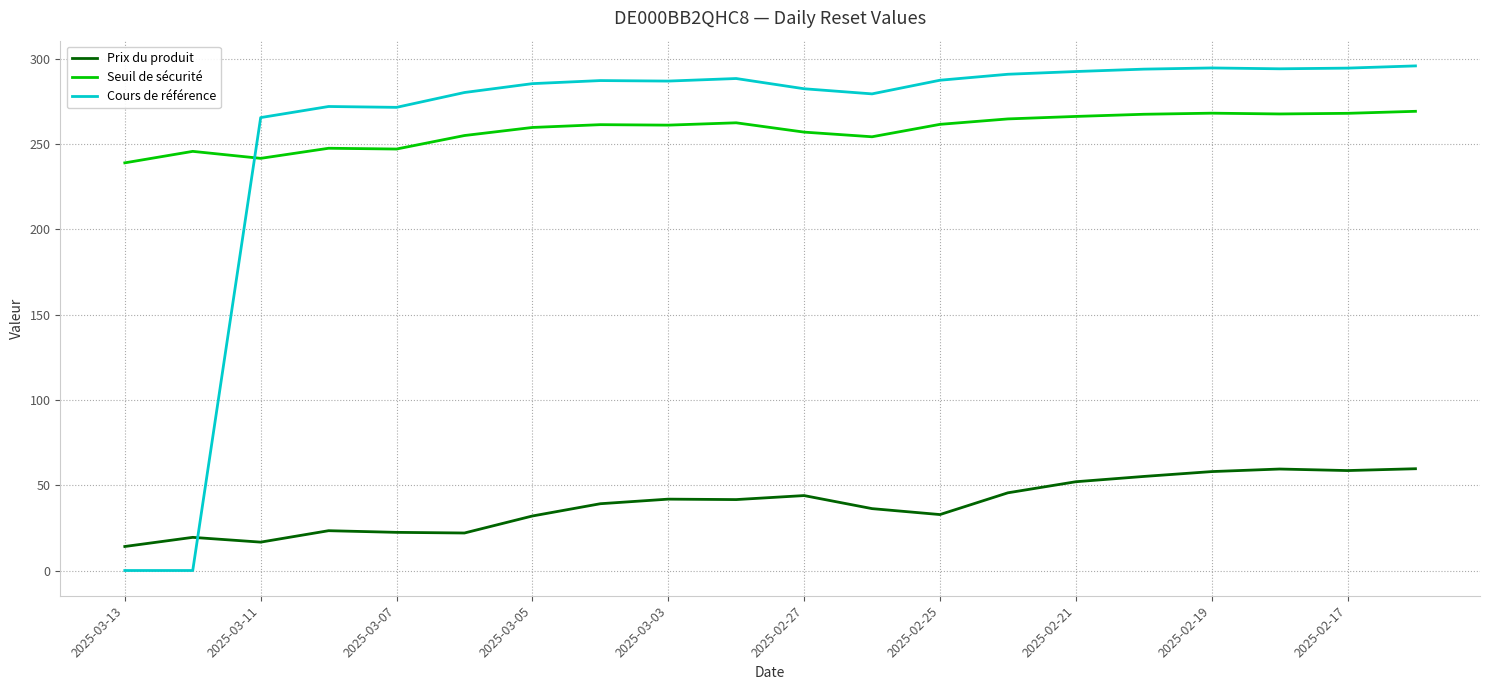

True or false: Prix du produit has more than 1 points higher than both neighbors.

True